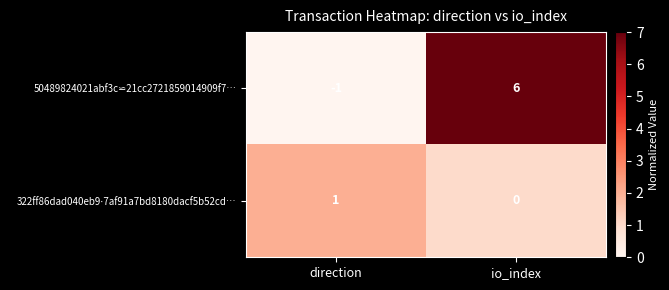

What is the difference between the highest and lowest values at io_index?

6